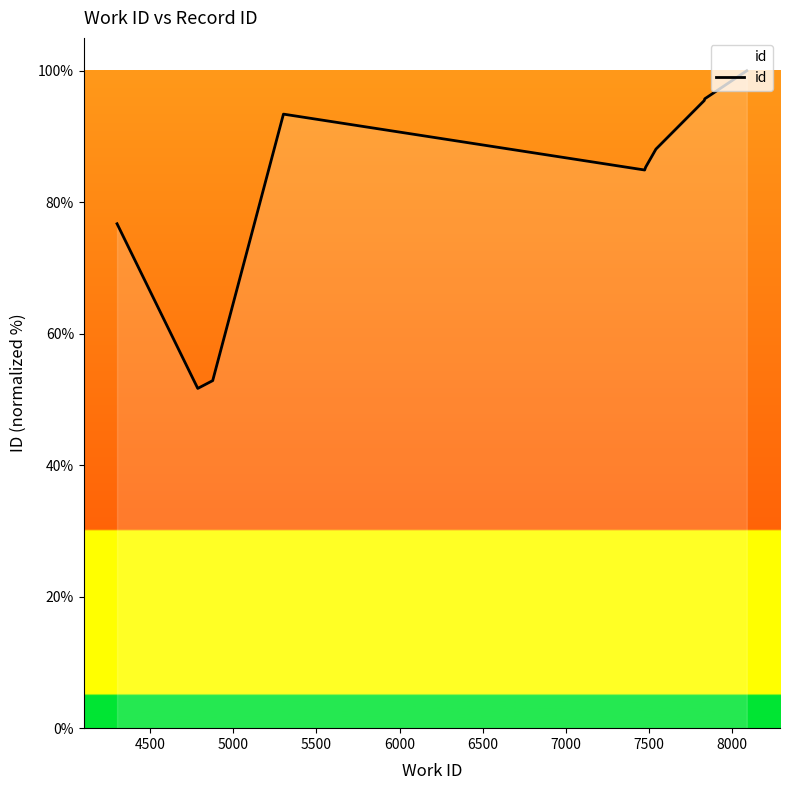

What is the smallest value displayed?

51.7